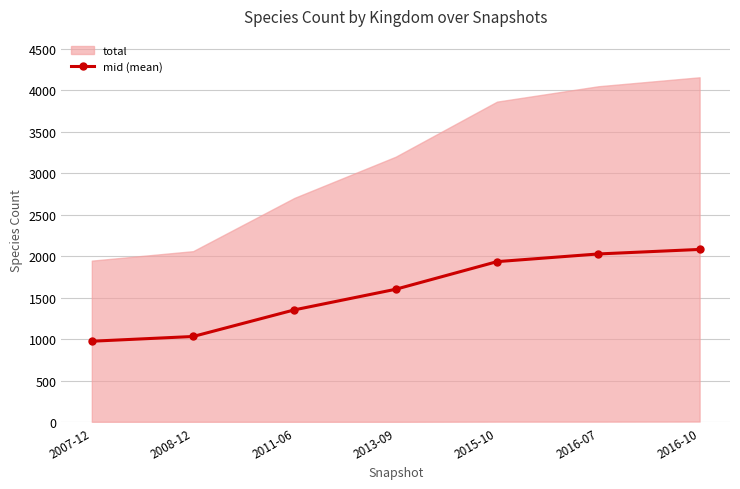

Does the chart have visible grid lines?

Yes